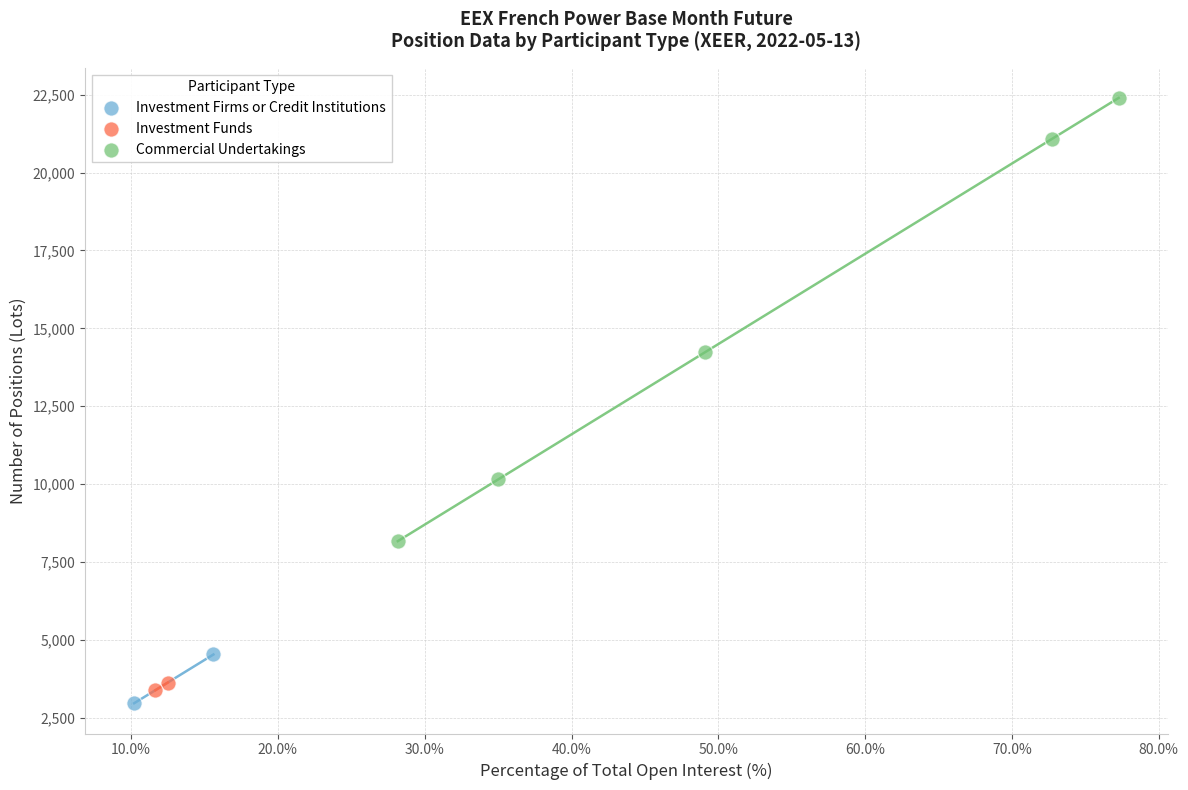

Which series contains the highest Y value?

Commercial Undertakings